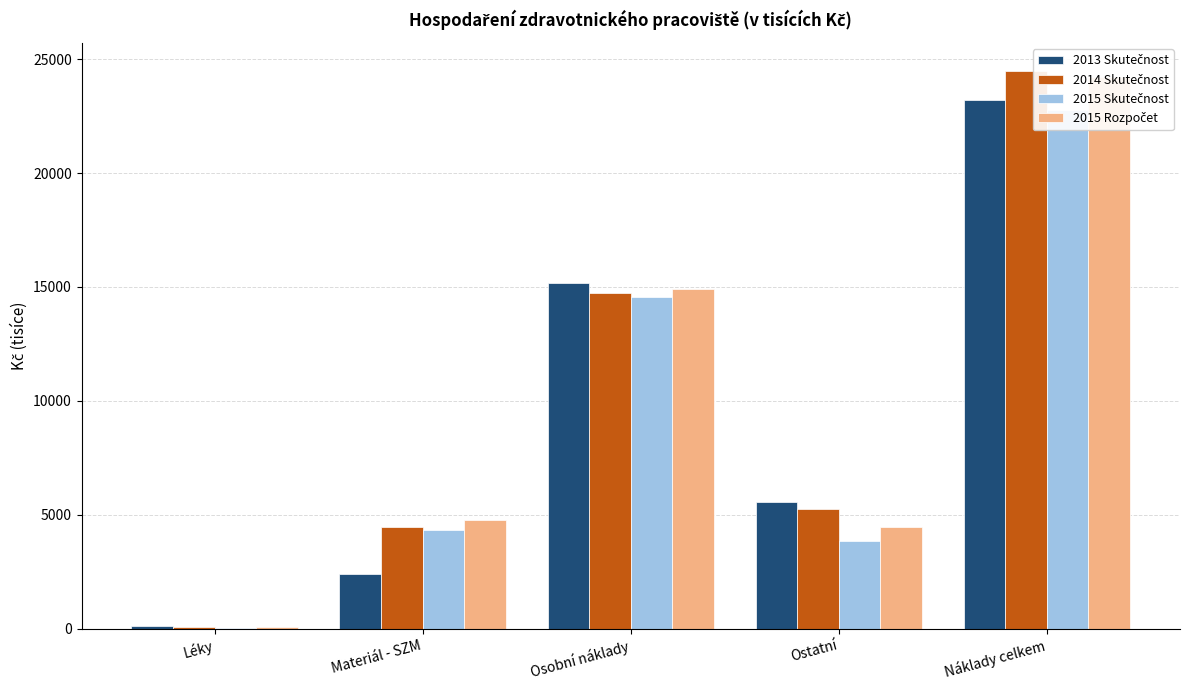

The value of 2014 Skutečnost at Materiál - SZM is 2987.9. True or false?

False